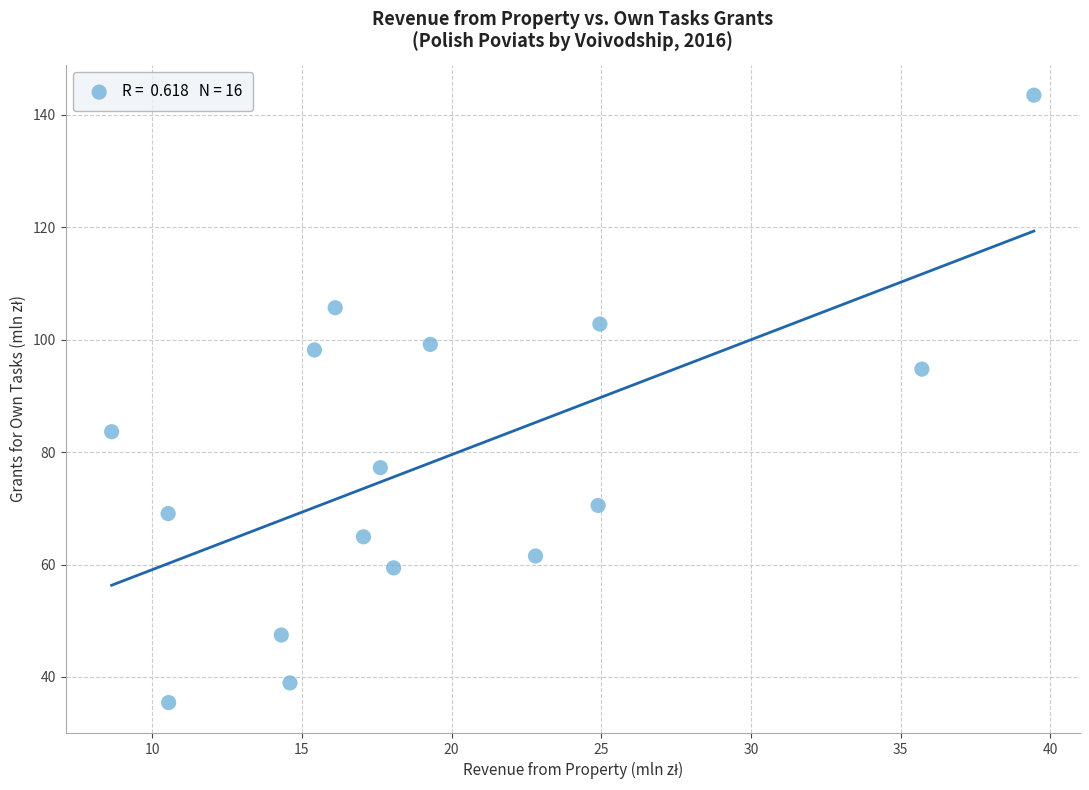

What is the range of Y values (max minus min)?

108.0